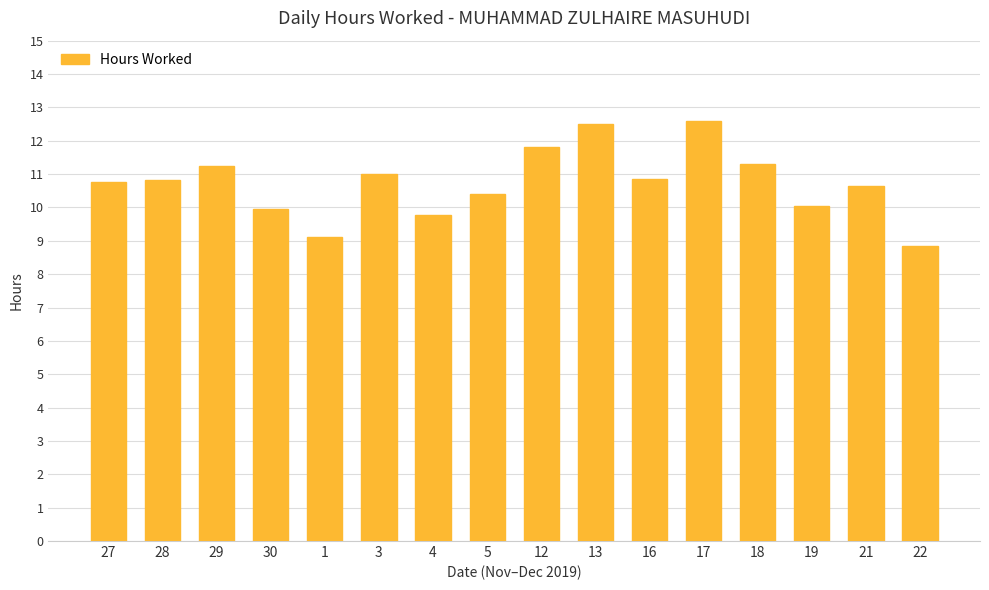

What is the difference between the second highest and minimum values?

3.7